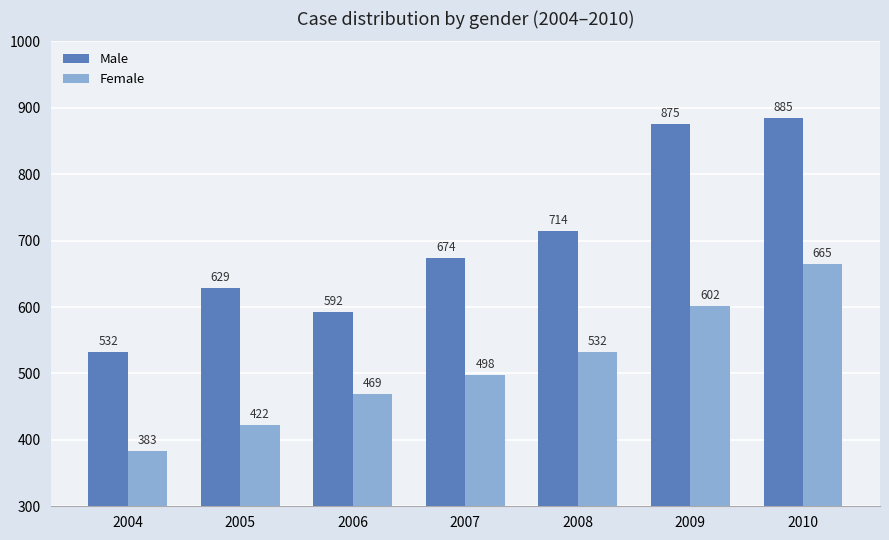

Reading right to left, extract all data points from this chart.

Male: 2010=885	2009=875	2008=714	2007=674	2006=592	2005=629	2004=532
Female: 2010=665	2009=602	2008=532	2007=498	2006=469	2005=422	2004=383